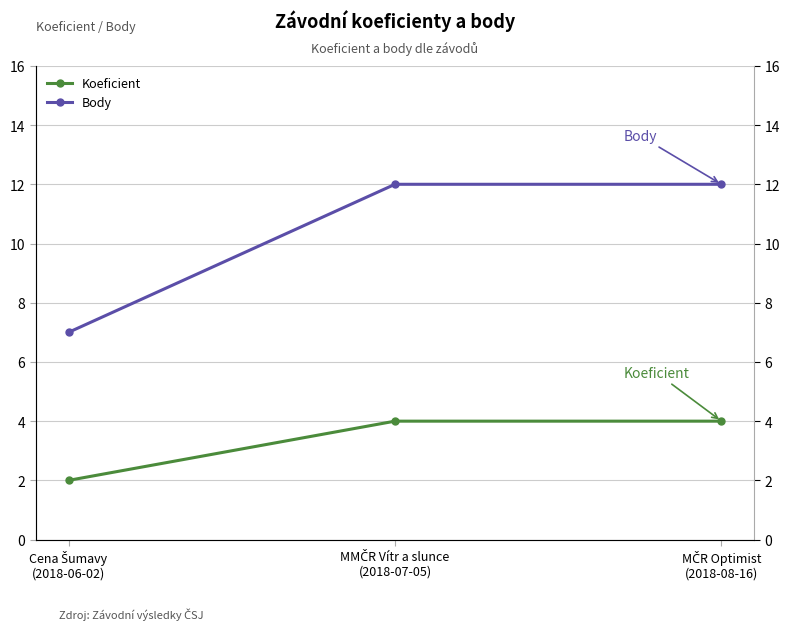

Where is Body nearest to the value 9?

Cena Šumavy
(2018-06-02)